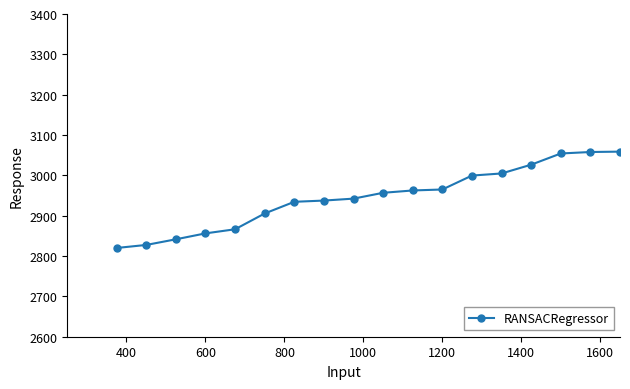

What is the minimum value shown in the chart?

2820.0